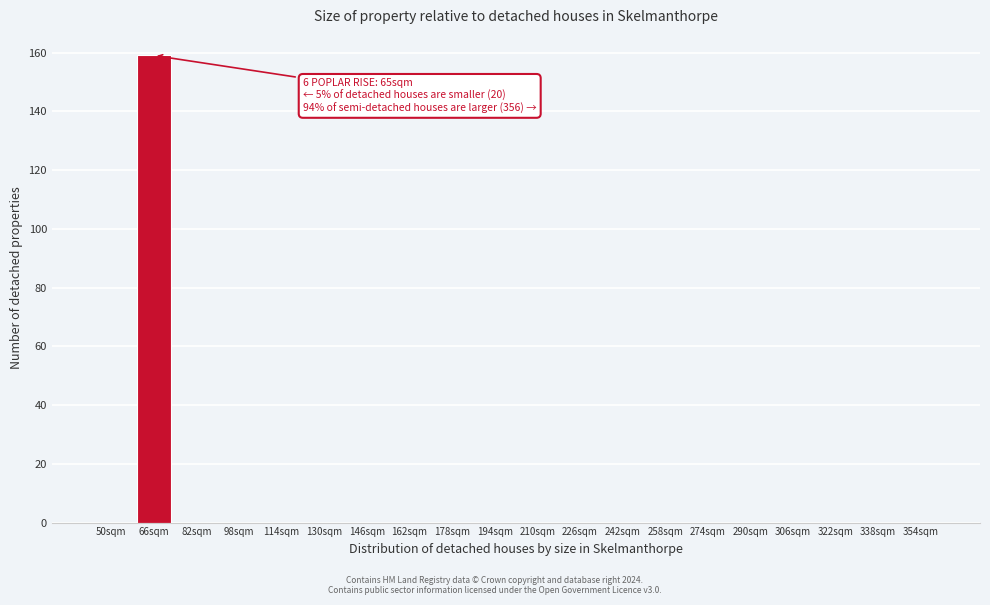

Reading left to right, extract all data points from this chart.

50sqm=0	66sqm=159	82sqm=0	98sqm=0	114sqm=0	130sqm=0	146sqm=0	162sqm=0	178sqm=0	194sqm=0	210sqm=0	226sqm=0	242sqm=0	258sqm=0	274sqm=0	290sqm=0	306sqm=0	322sqm=0	338sqm=0	354sqm=0